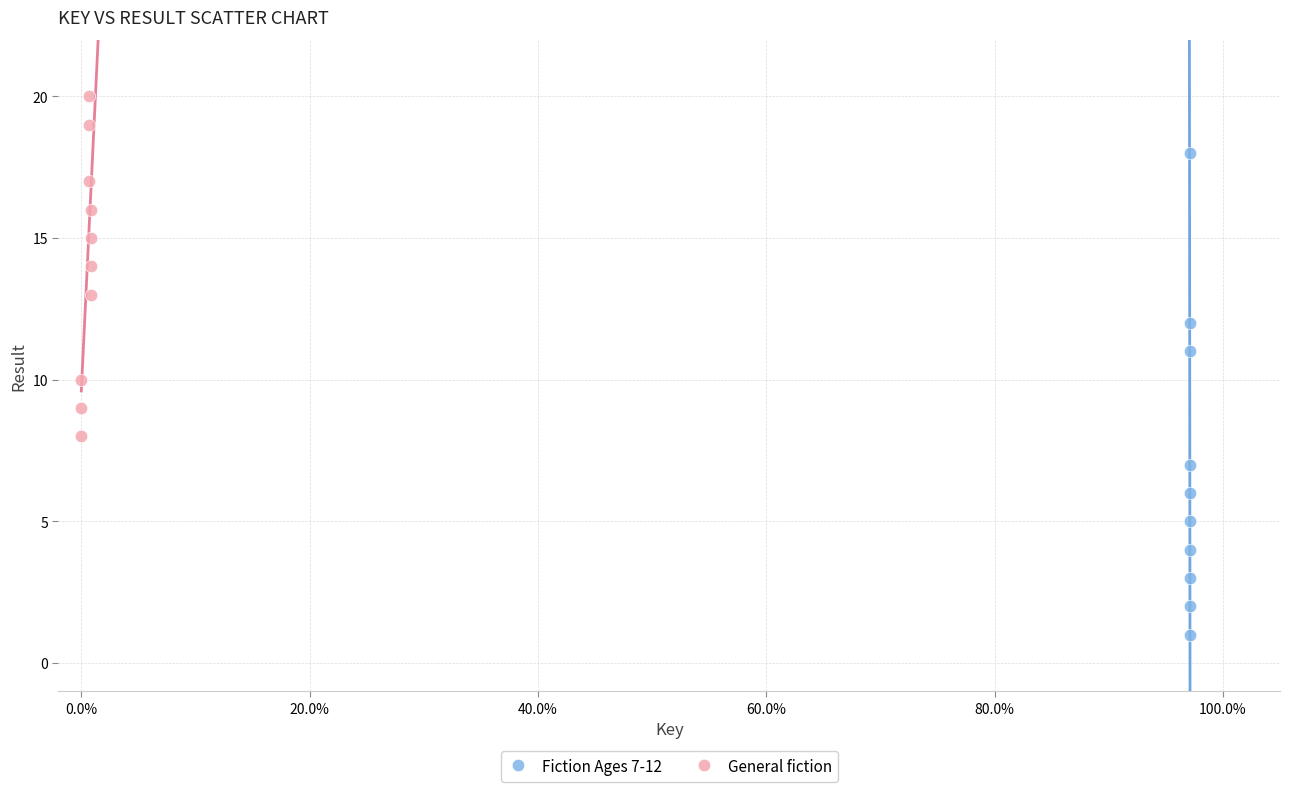

Which series contains the highest Y value?

General fiction